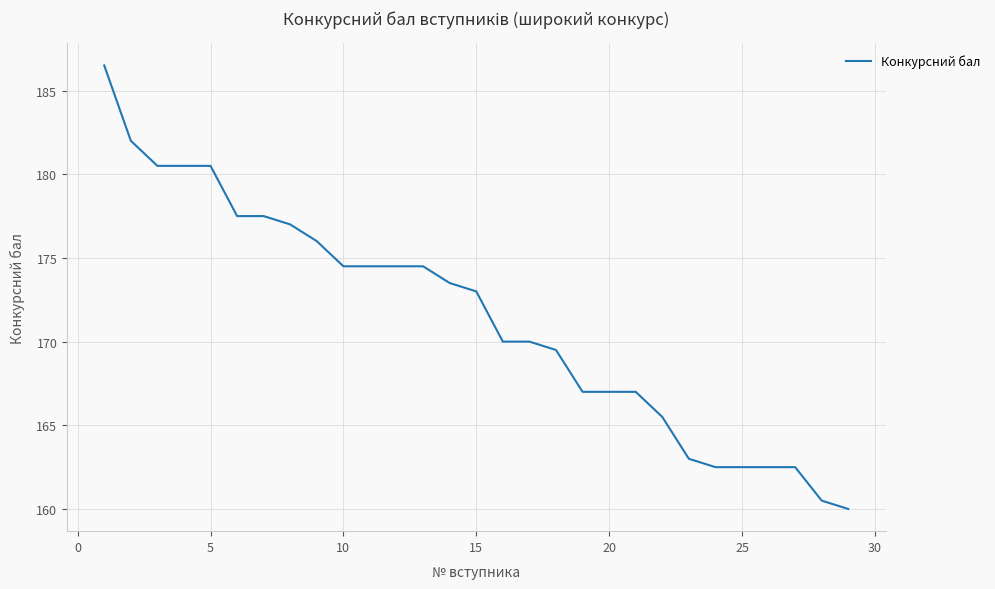

What is the smallest value displayed?

160.0